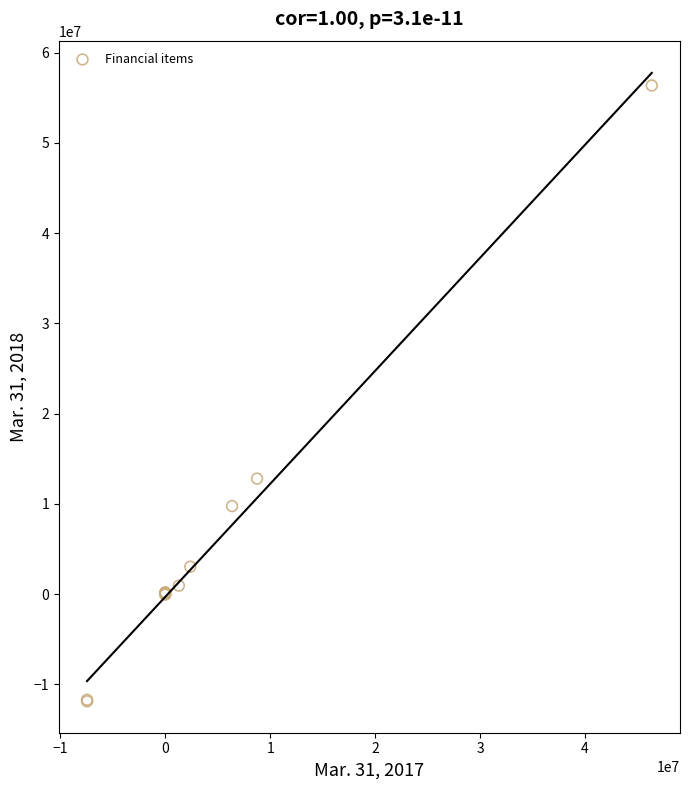

What Y value in the scatter plot is closest to 22251298?

12815394.0